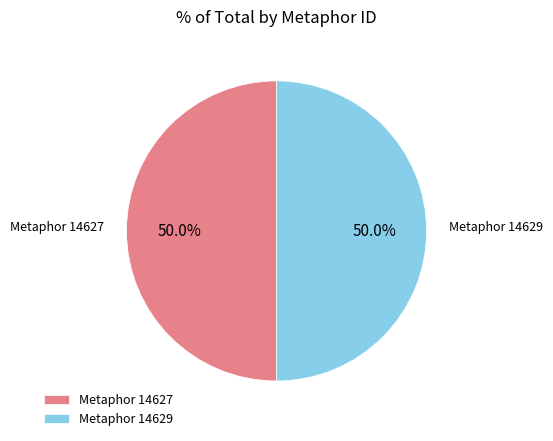

Combined, what portion of the pie is Metaphor 14629 and Metaphor 14627?

100.0%